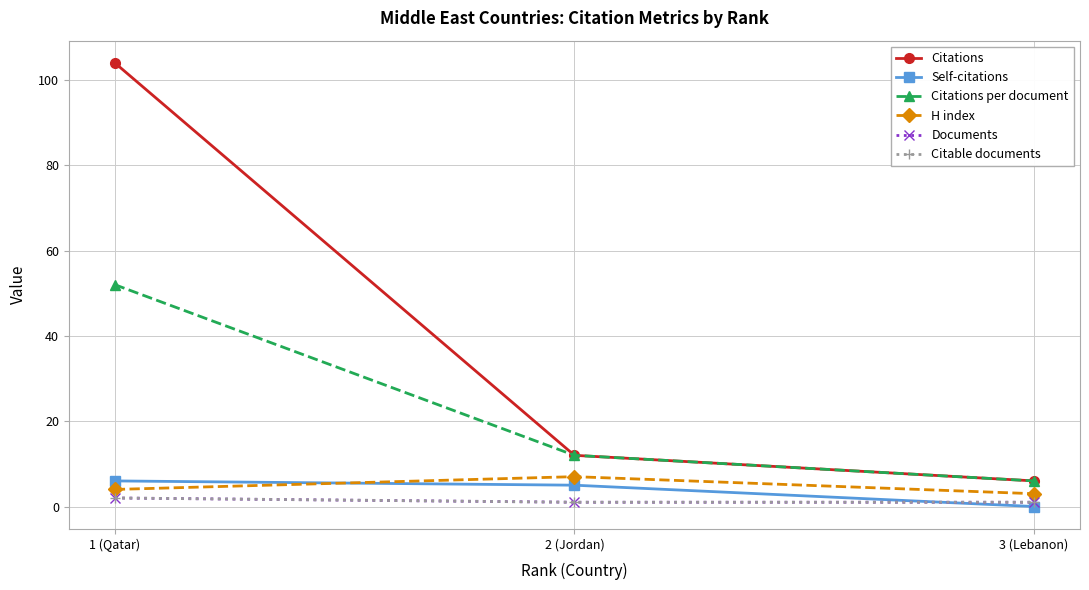

Does the chart have visible grid lines?

Yes